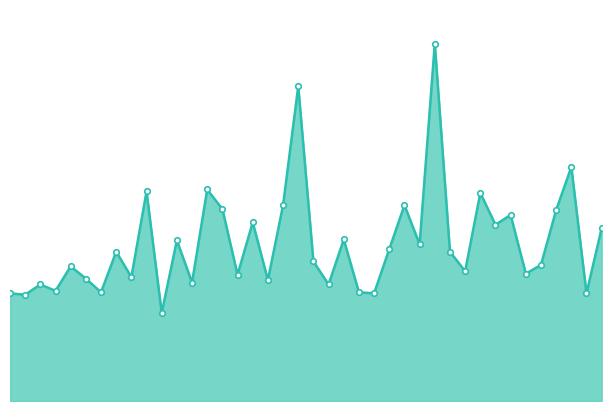

Which category has the highest value across all series?

01:12